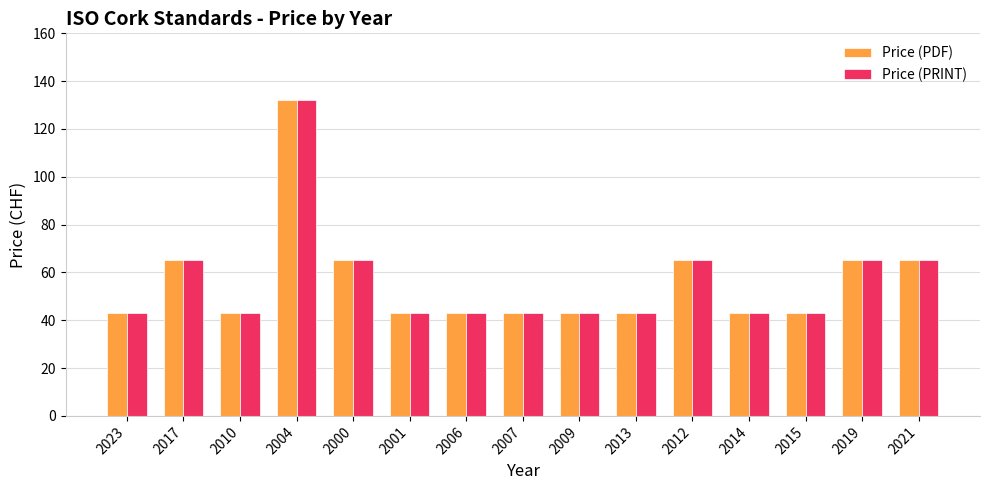

What is the minimum value shown in the chart?

43